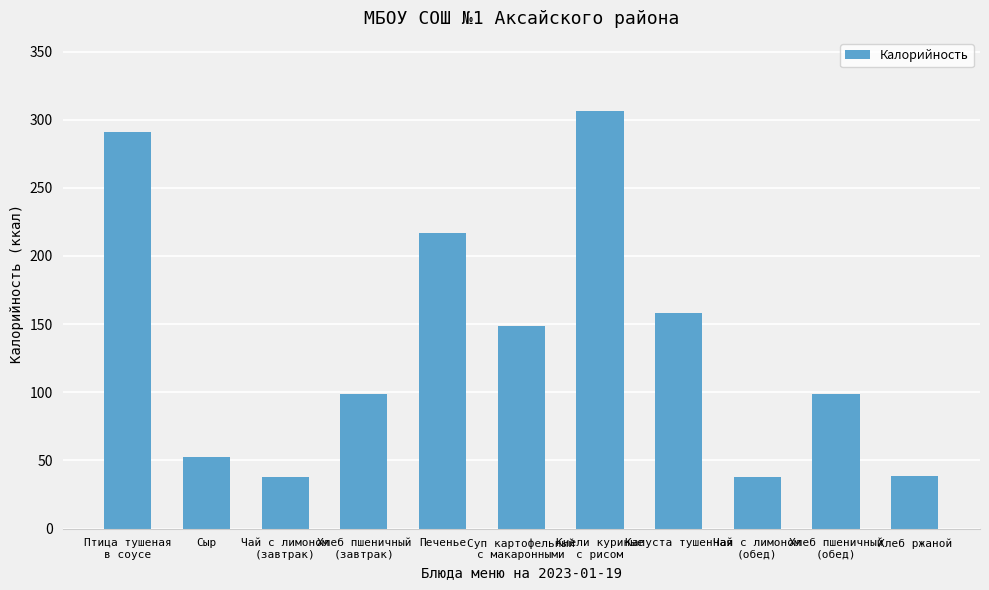

Which has a higher value, Печенье or Сыр?

Печенье